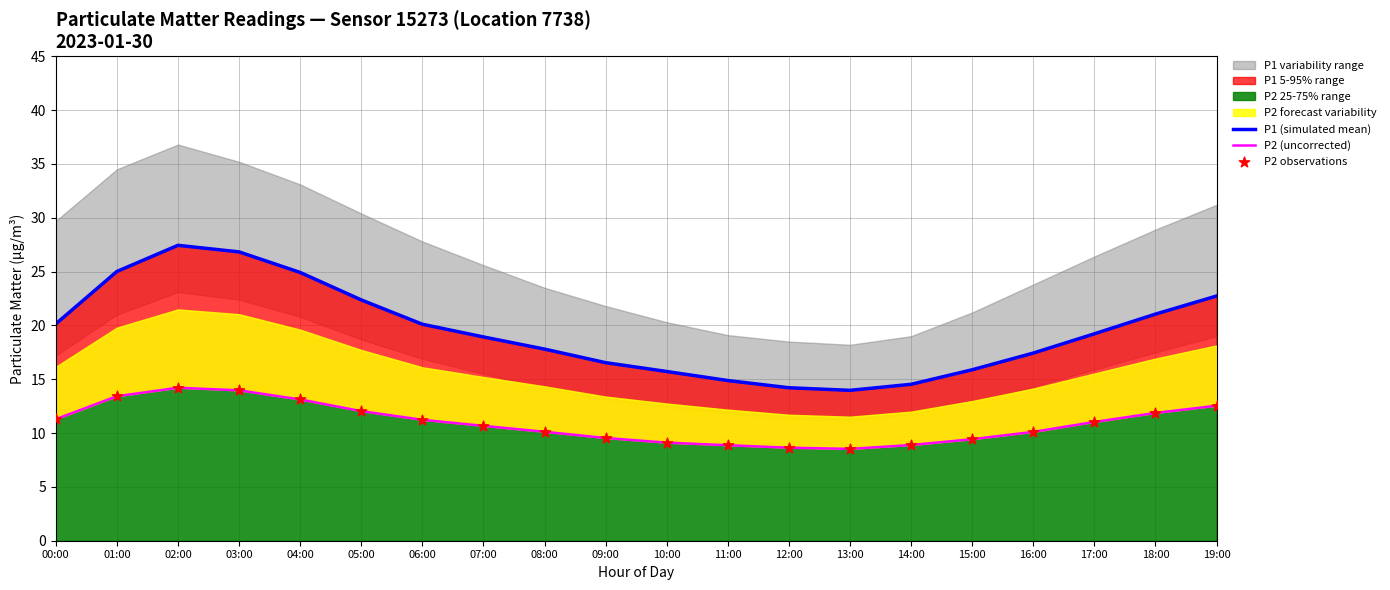

Which series has the largest Y range (max minus min)?

P1 (simulated mean)